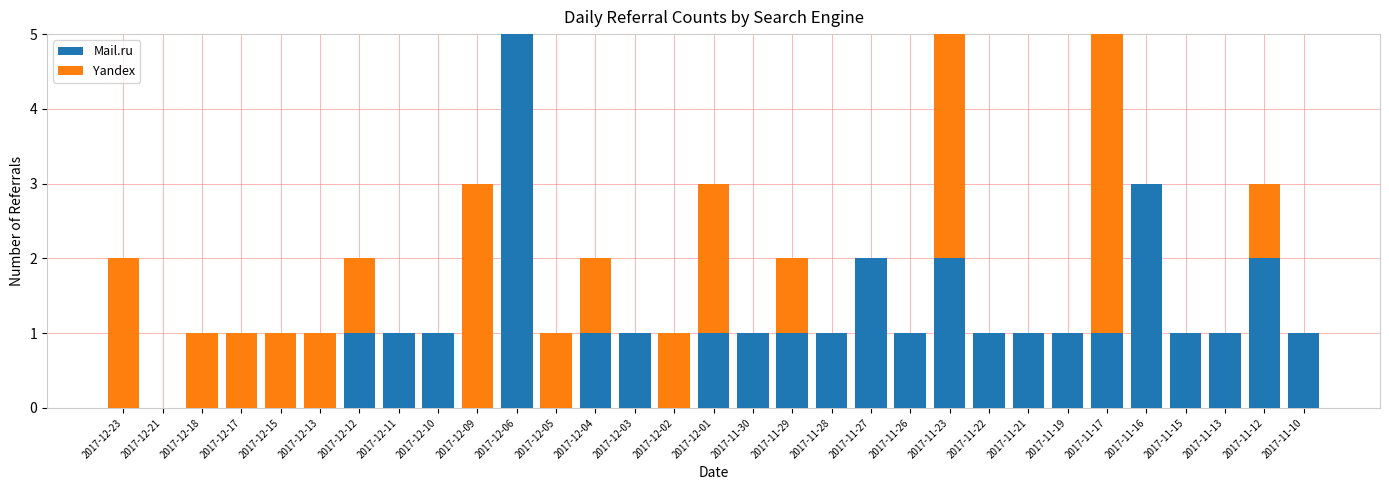

What is the sum of the Mail.ru values at 2017-12-06 and 2017-12-18?

5